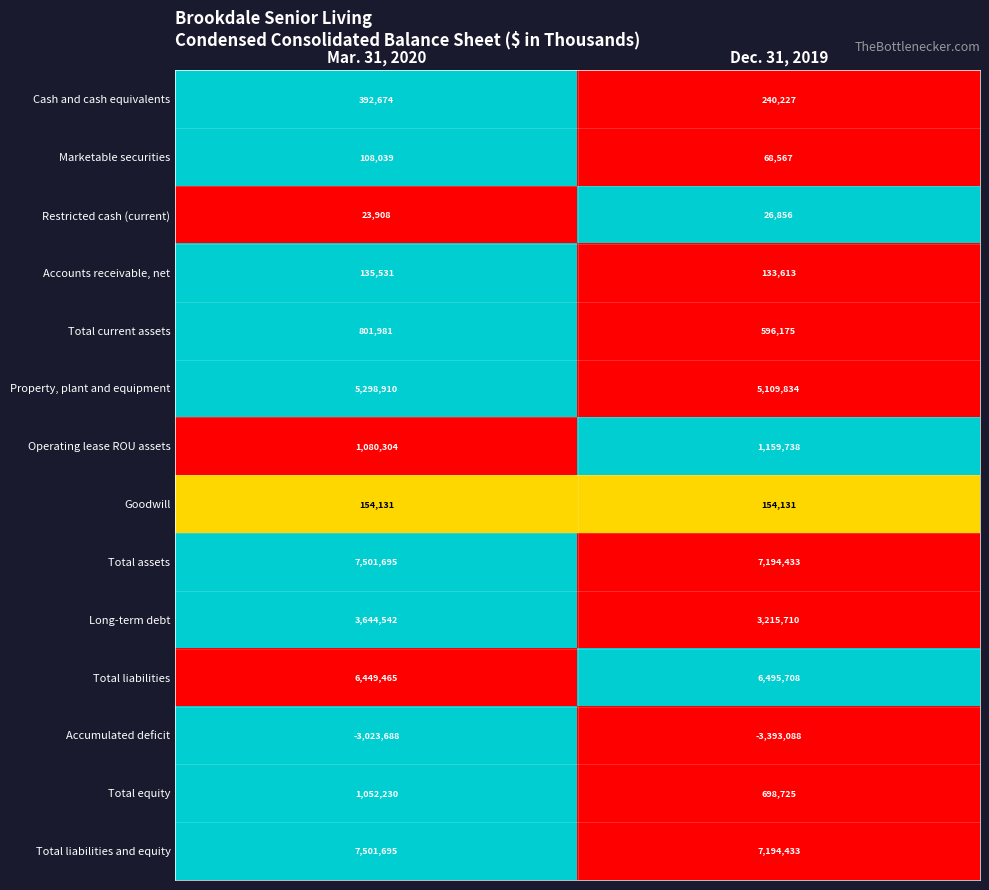

What is the difference between the maximum and minimum values in the Cash and cash equivalents series?

152447